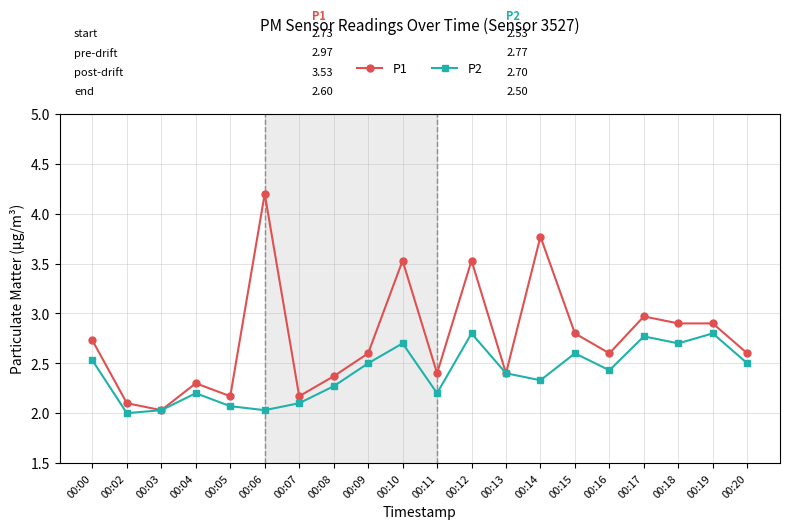

What is the value of the P1 point at the 12th from the left?

3.5